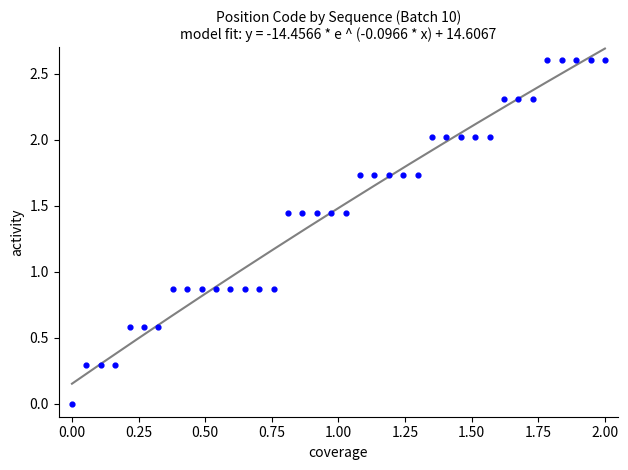

What is the range of Y values (max minus min)?

2.6